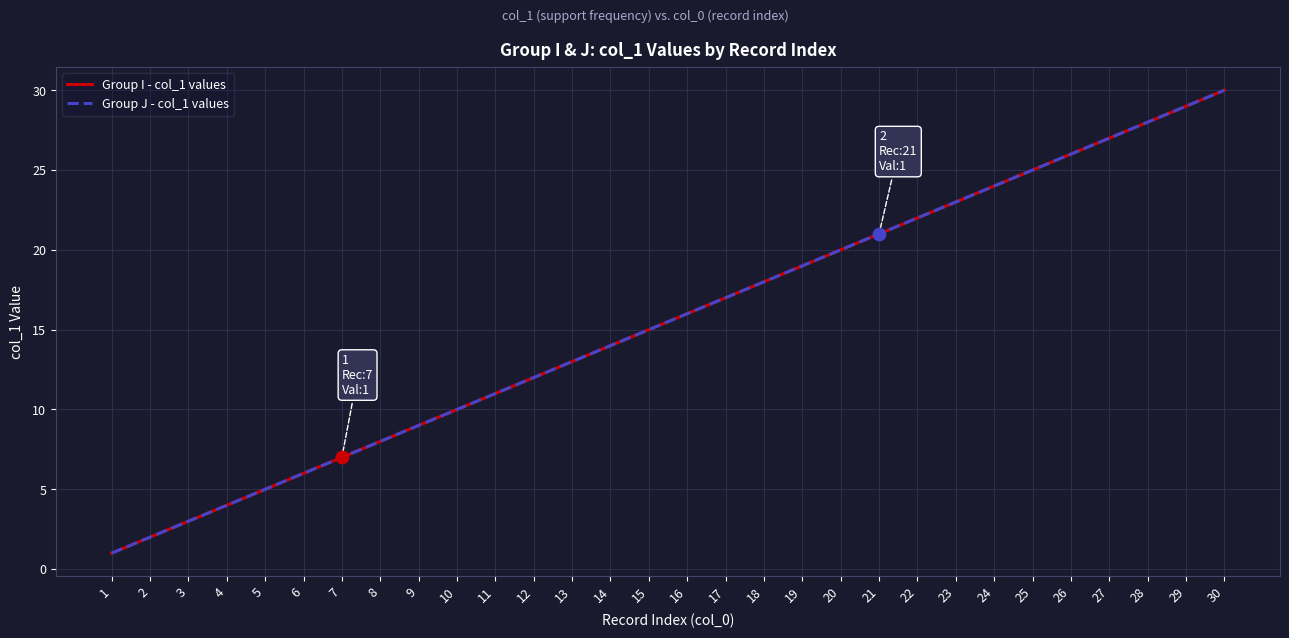

Is the value of Group I - col_1 values at 14 greater than the value of Group J - col_1 values at 29?

No